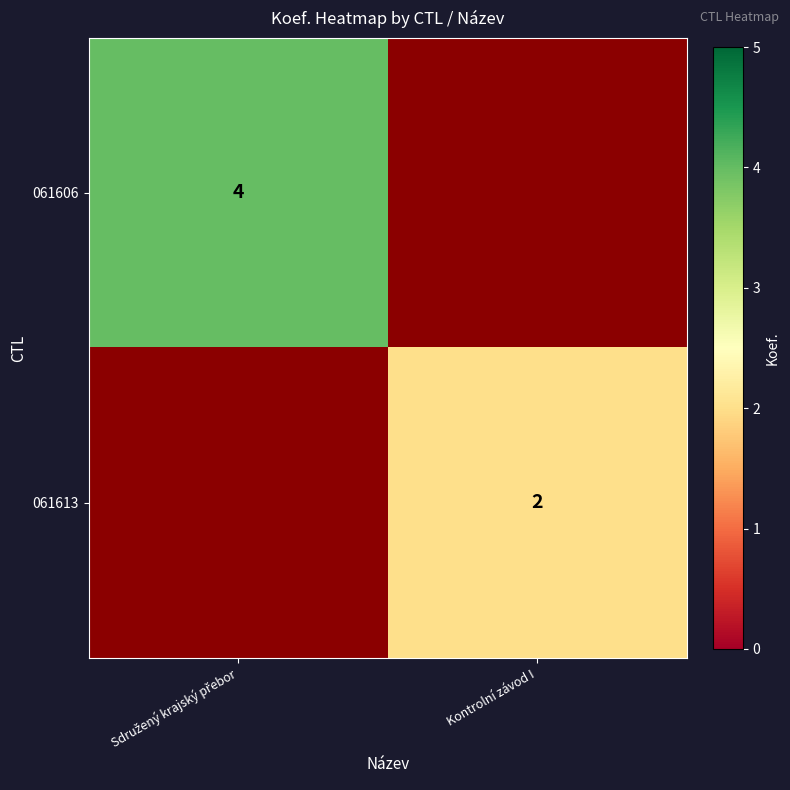

What is the minimum value shown in the chart?

2.0